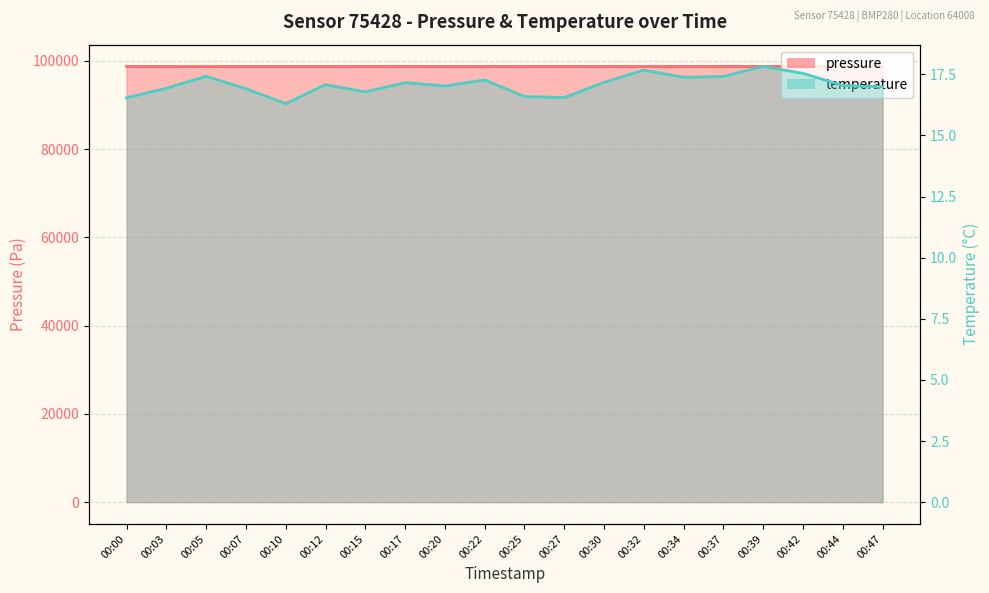

At how many categories does at least one series exceed 61892?

20